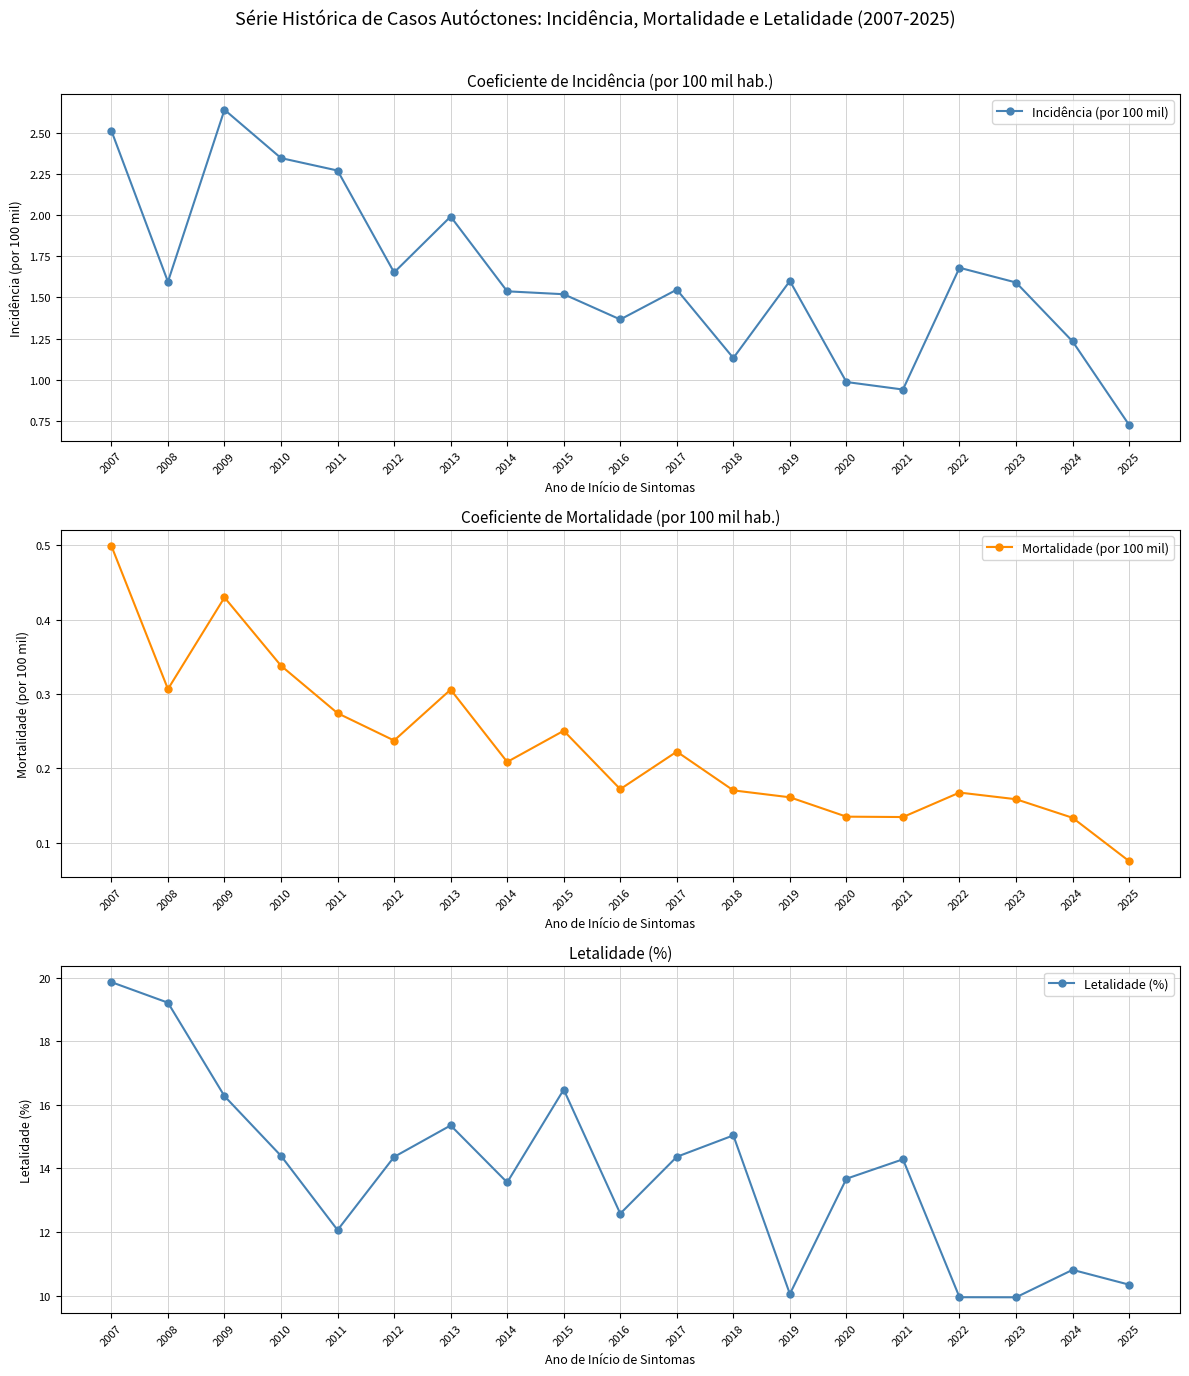

What is the approximate value of Mortalidade (por 100 mil) at 2023?

0.2